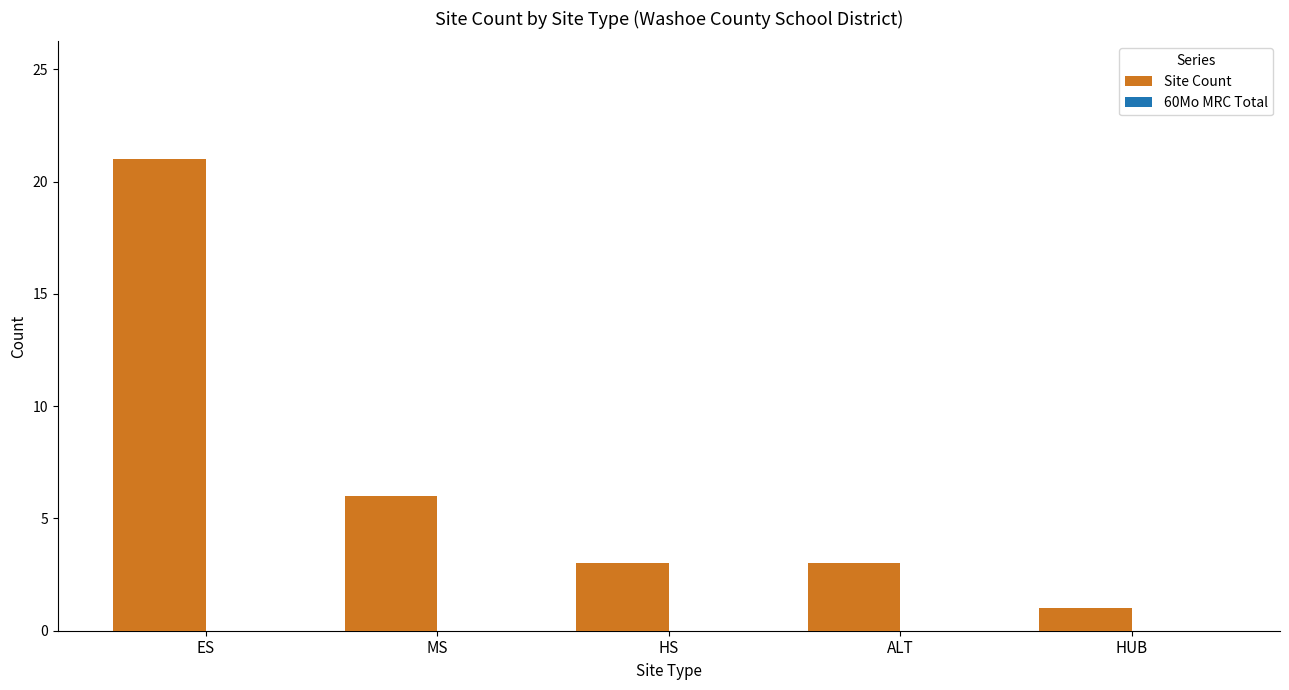

Does the chart contain any negative values?

No